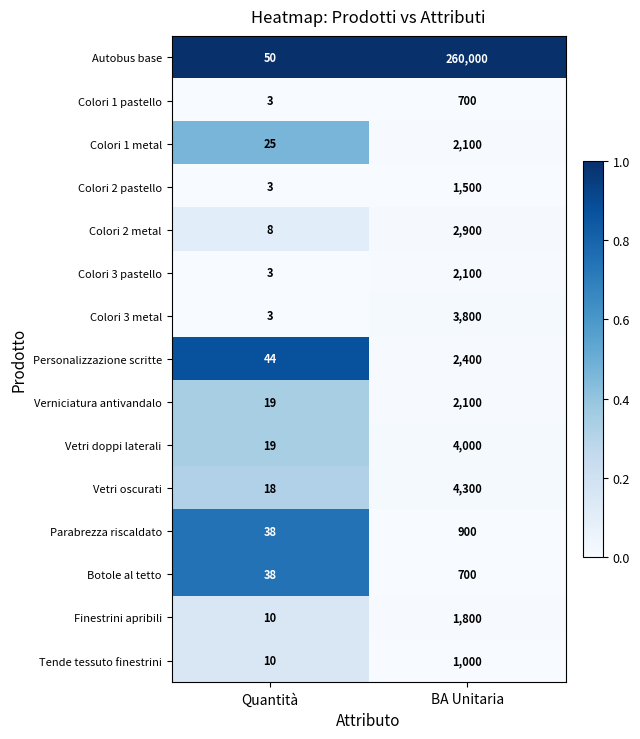

True or false: Colori 3 pastello has a value of 3 at Quantità.

True